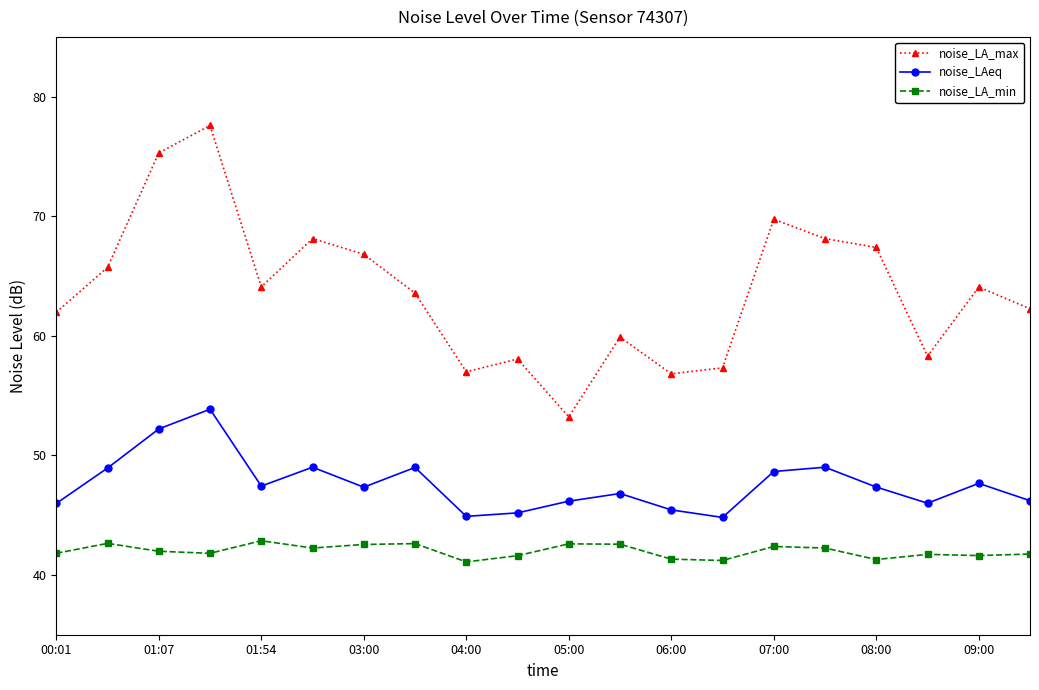

What is the value of the noise_LAeq point at the 9th from the left?

44.9